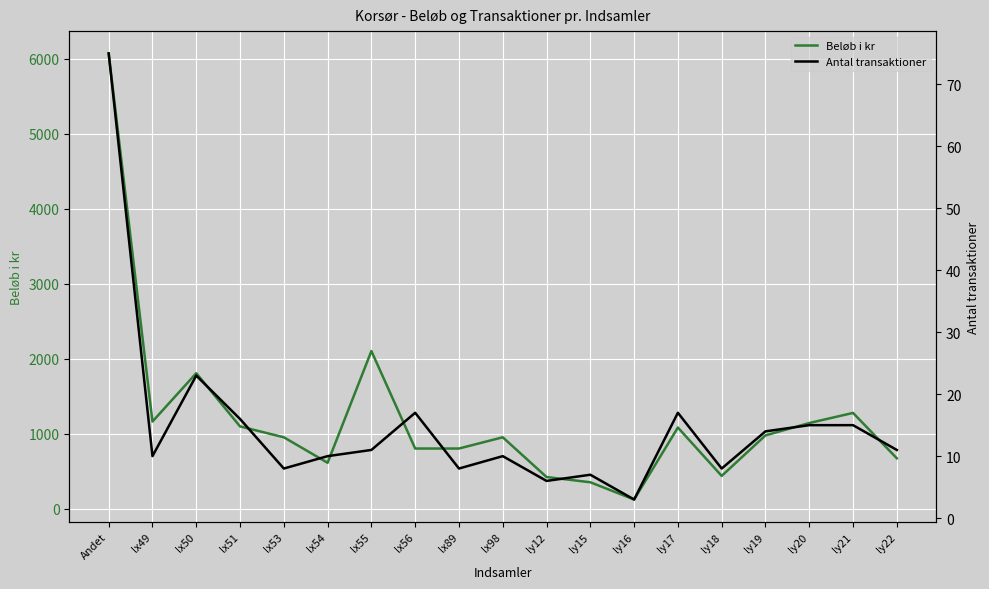

What are all the series names shown in the legend?

Beløb i kr, Antal transaktioner